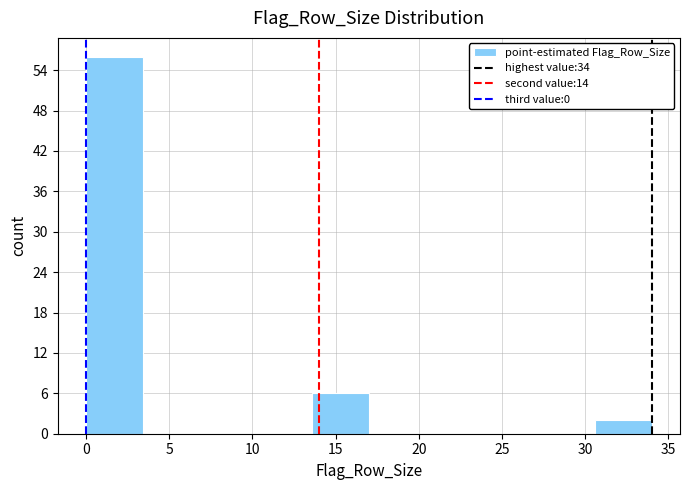

What is the height of the bar covering 0.0 to 3.4 on the x-axis? Neither the bar edges nor the heights are printed on the chart, so give them approximately, as read against the axes.

56